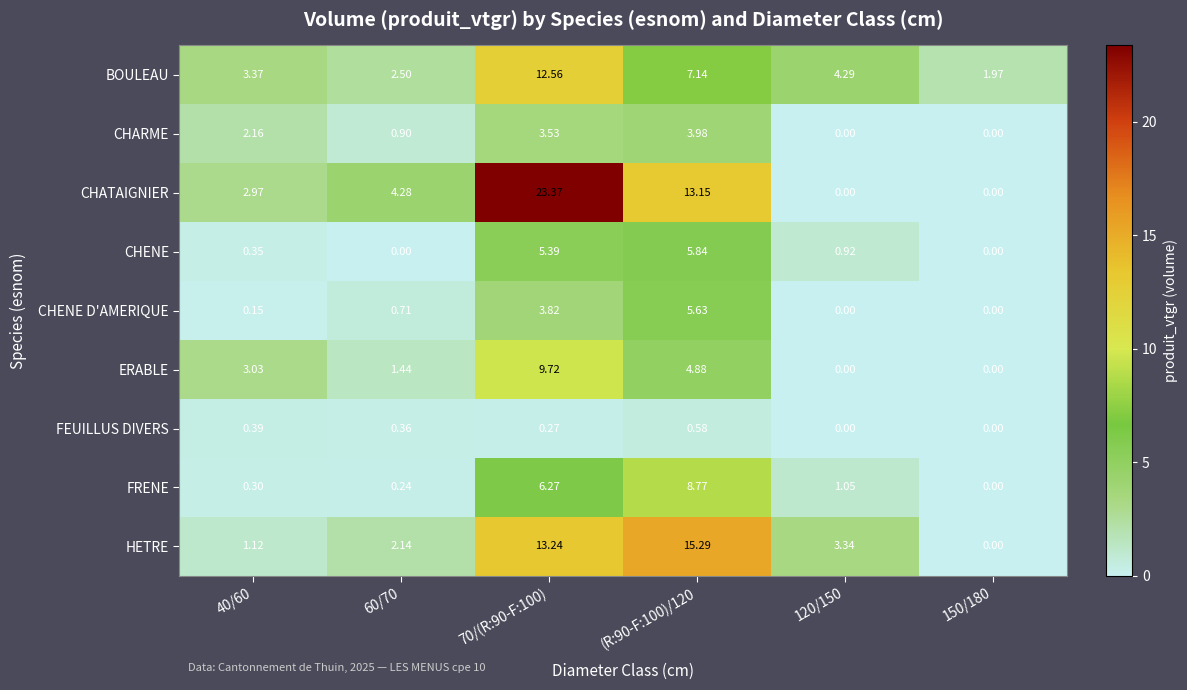

Which series has the largest total across all categories?

CHATAIGNIER